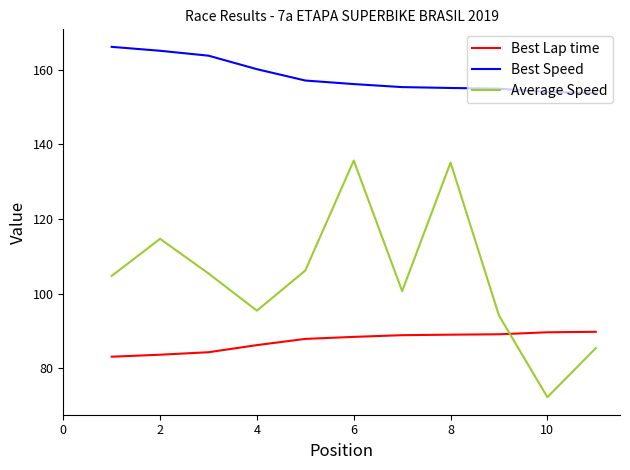

What is the greatest value displayed?

166.1